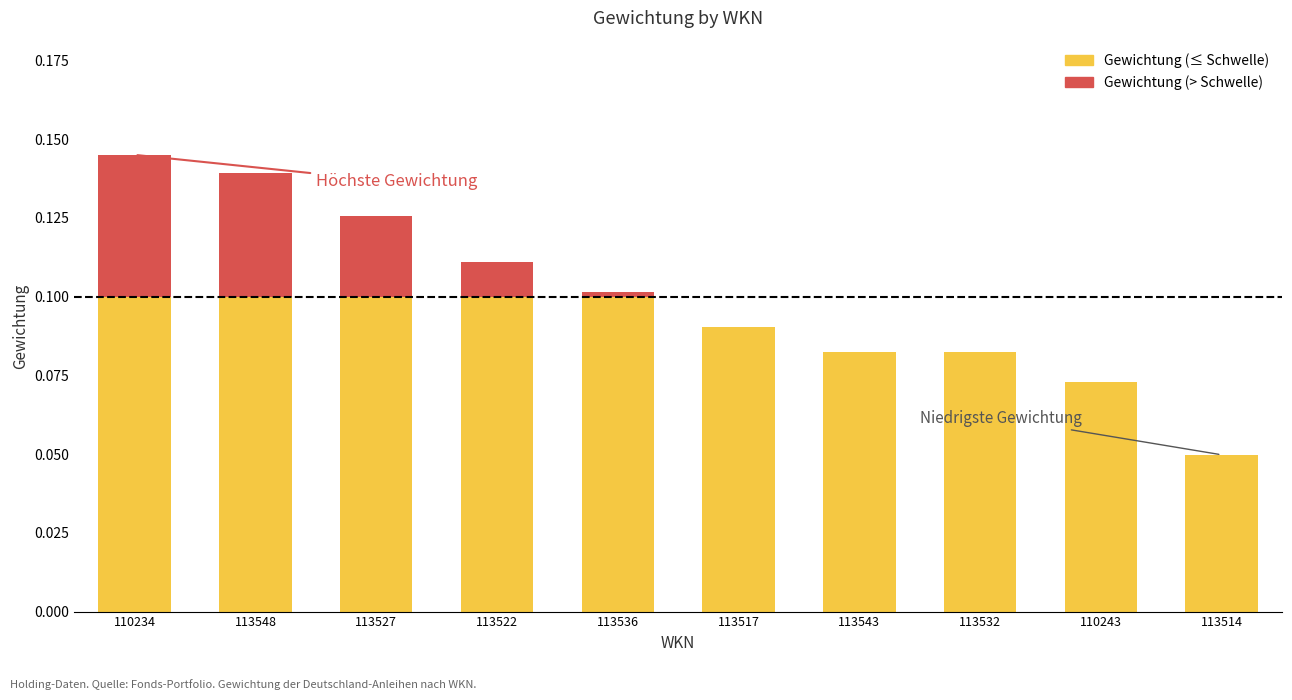

What is the total value across all series at 110234?

0.1